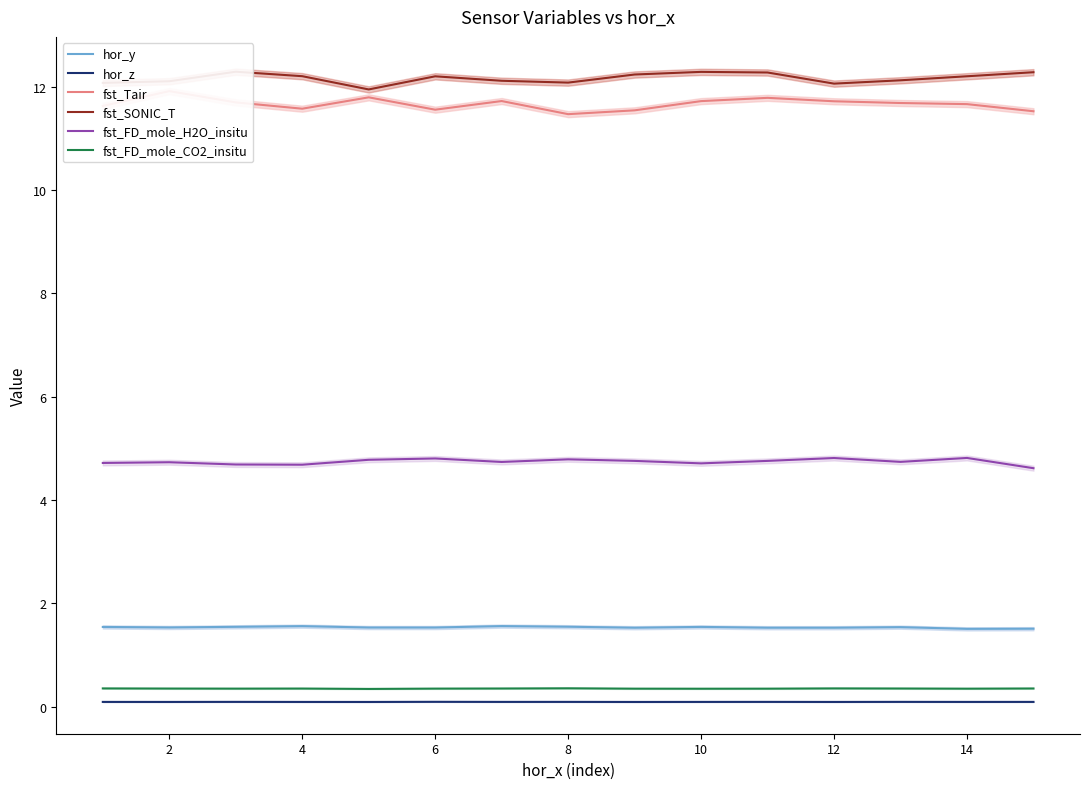

Count the number of categories in the chart.

15